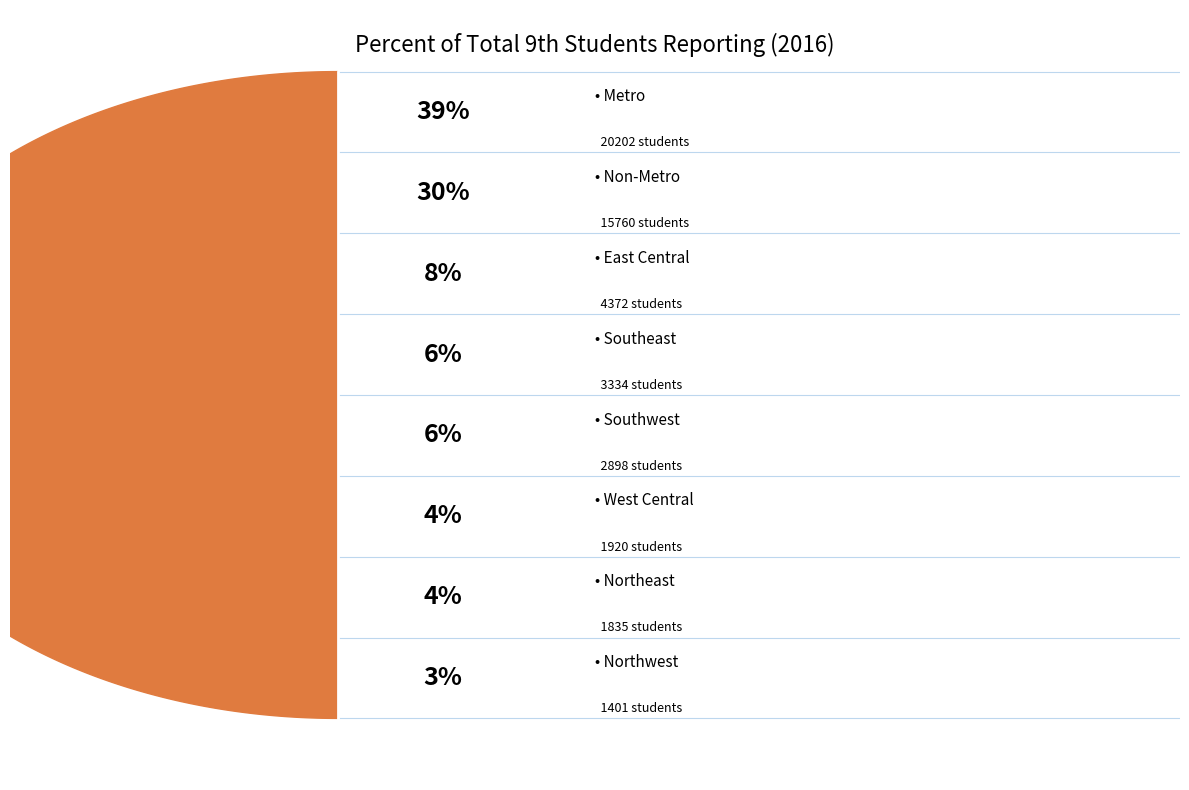

Combined, what portion of the pie is Northwest and Northeast?

6.3%